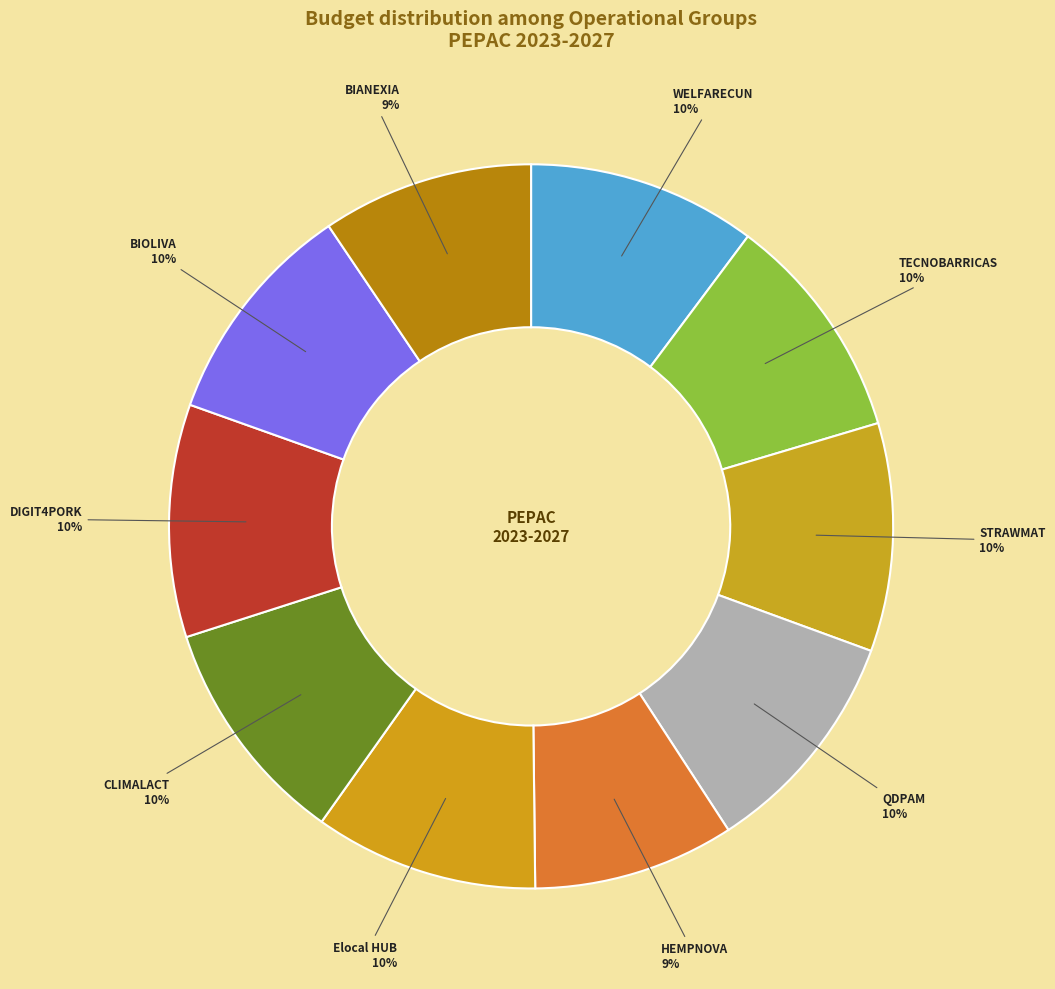

Approximately how many times larger is the value at WELFARECUN compared to TECNOBARRICAS?

1.0